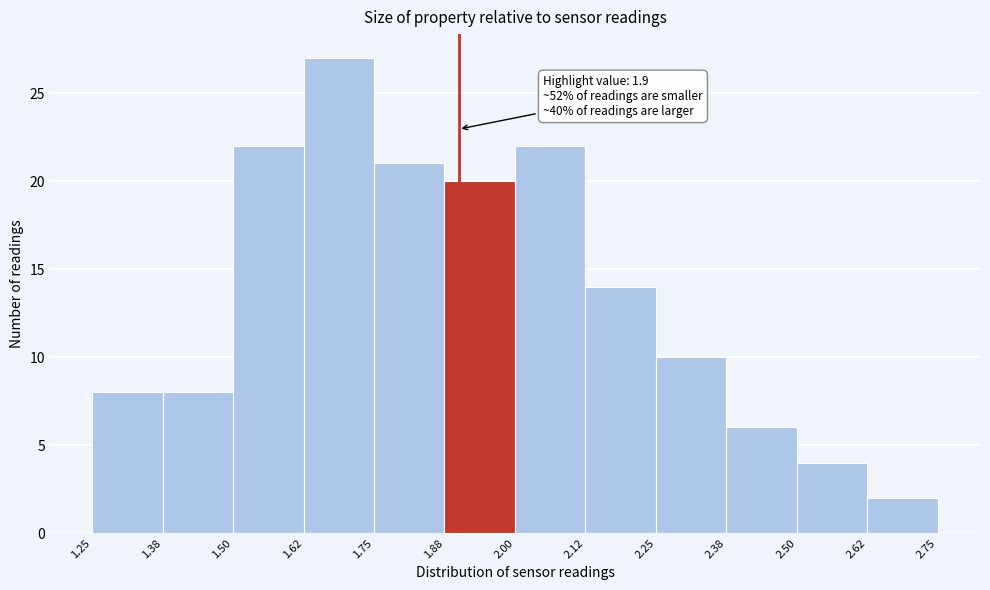

Over which range of the x-axis is the bar tallest?

1.62 to 1.75